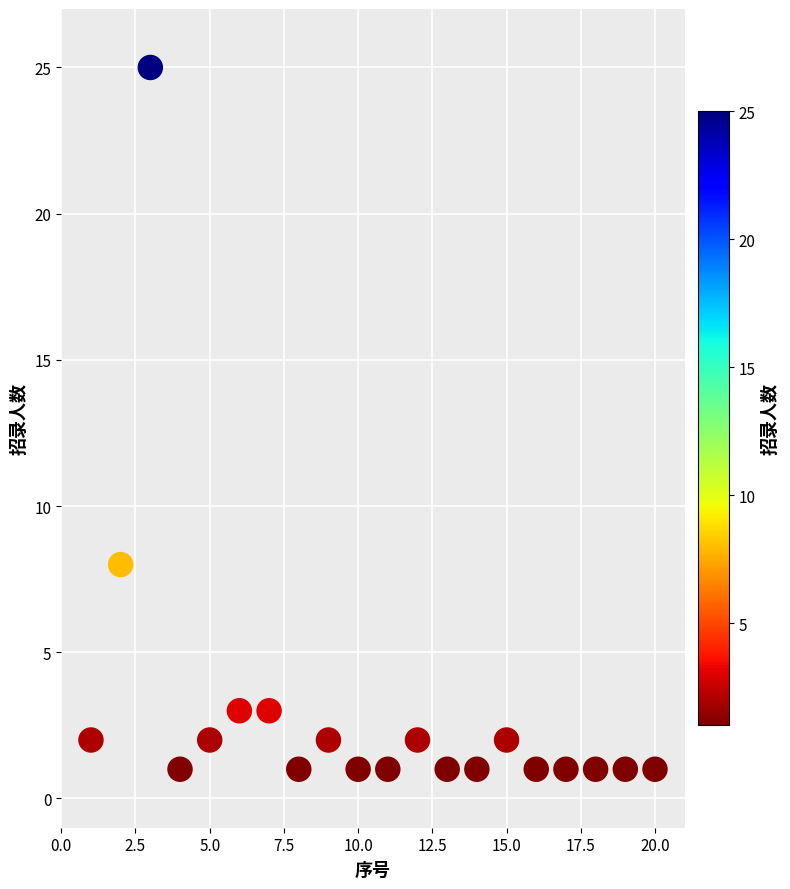

What is the range of X values (max minus min)?

19